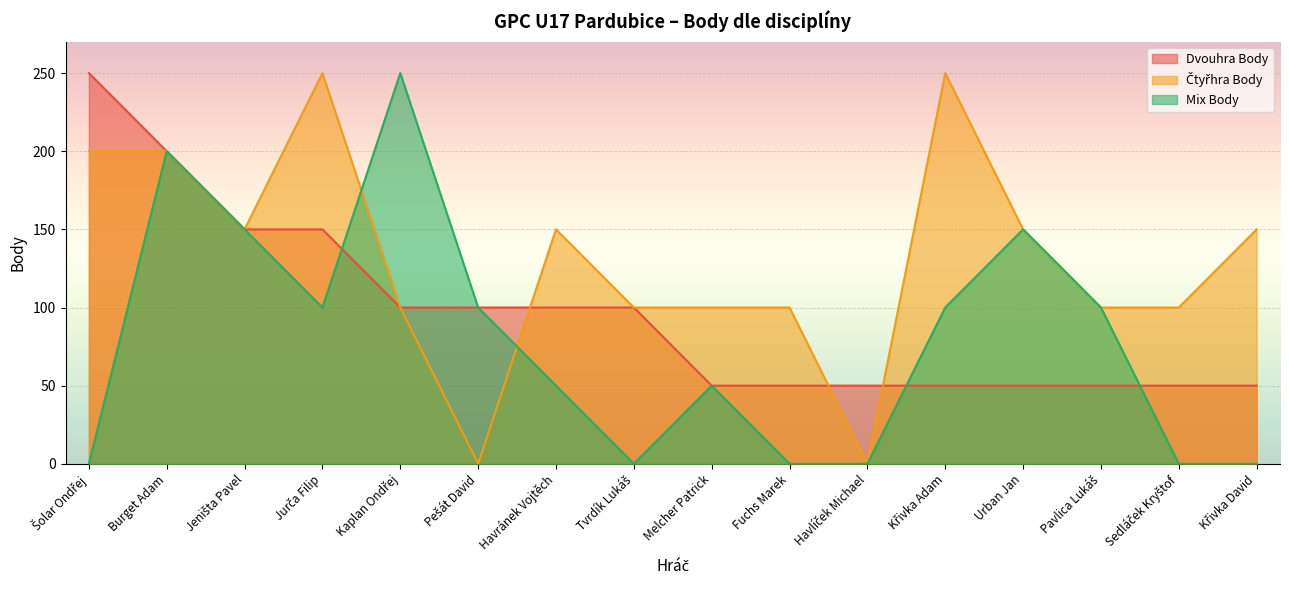

How many categories are shown in the chart?

16